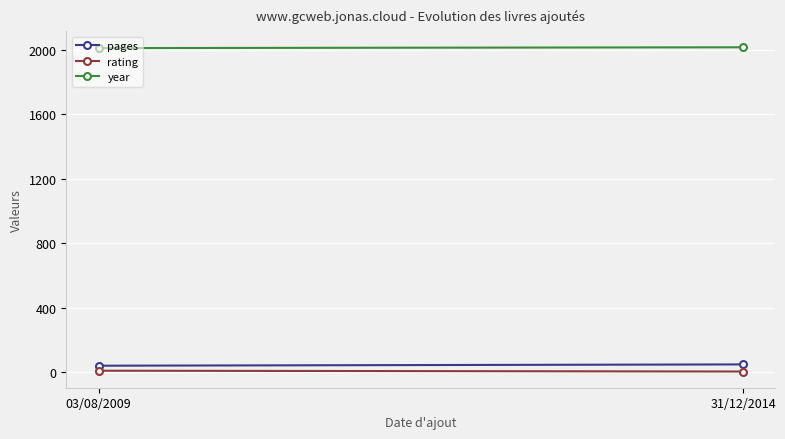

Rank the categories by year value from lowest to highest.

03/08/2009, 31/12/2014